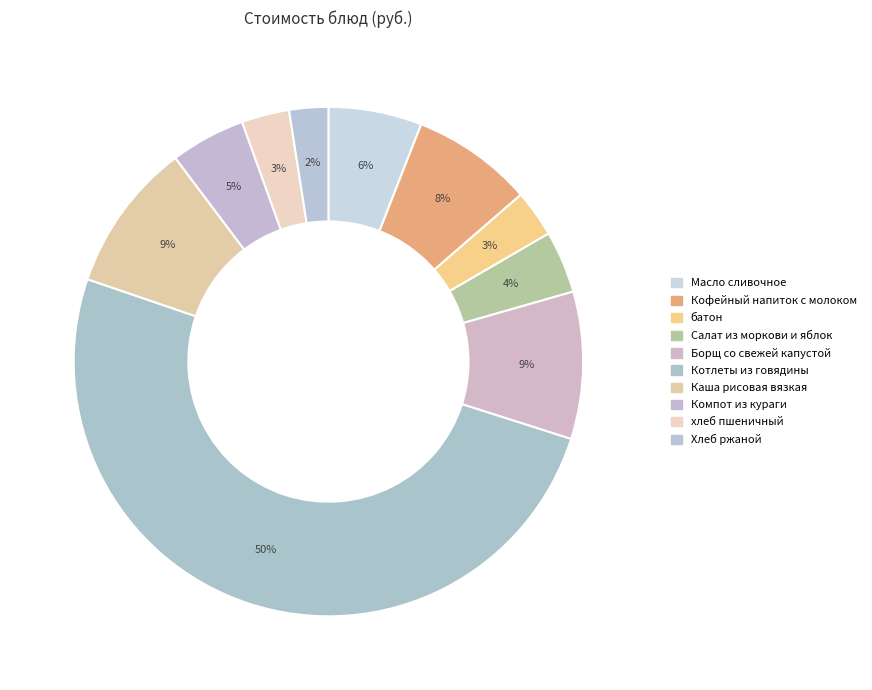

To the nearest percent, what is the difference between the Кофейный напиток с молоком and Салат из моркови и яблок slice percentages?

4%